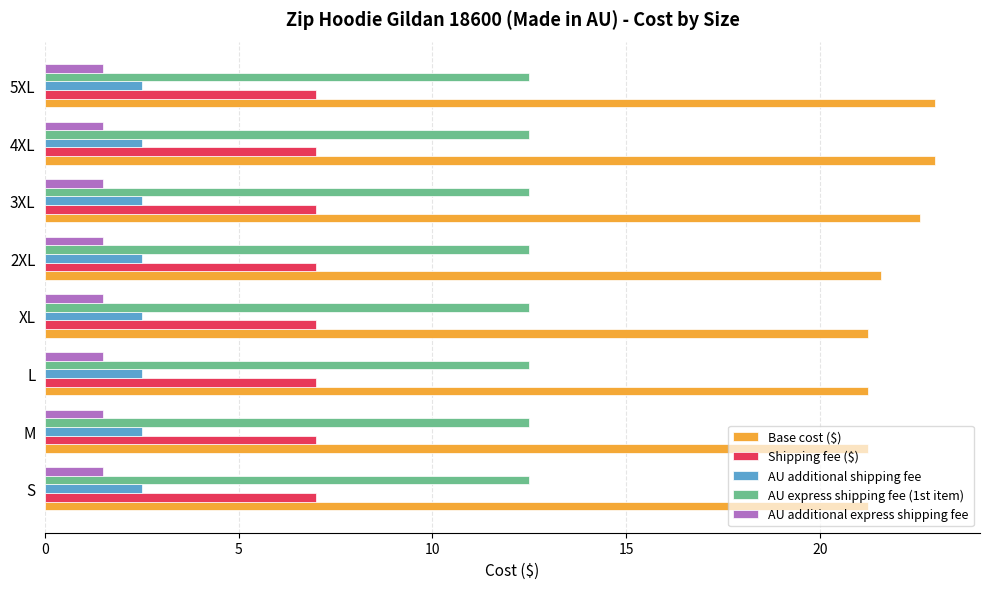

What is the maximum value shown in the chart?

23.0